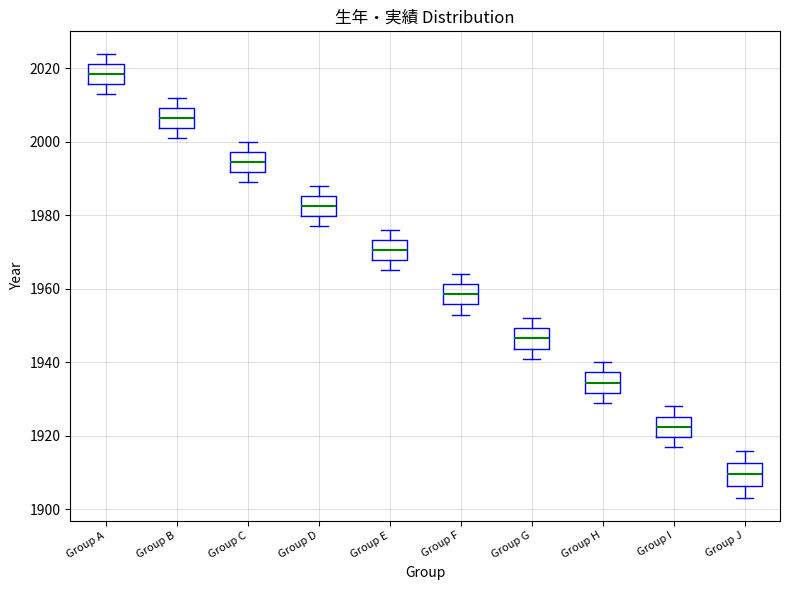

Reading left to right, read every box against the y-axis: the position of its median line, the range the box covers, and the ends of its whiskers. The values are not printed on the chart, so give them approximately, as read against the axis.

Group A: median 2018, box 2016 to 2022, whiskers 2014 to 2024
Group B: median 2006, box 2004 to 2010, whiskers 2002 to 2012
Group C: median 1994, box 1992 to 1998, whiskers 1990 to 2000
Group D: median 1982, box 1980 to 1986, whiskers 1978 to 1988
Group E: median 1970, box 1968 to 1974, whiskers 1966 to 1976
Group F: median 1958, box 1956 to 1962, whiskers 1954 to 1964
Group G: median 1946, box 1944 to 1950, whiskers 1942 to 1952
Group H: median 1934, box 1932 to 1938, whiskers 1930 to 1940
Group I: median 1922, box 1920 to 1926, whiskers 1918 to 1928
Group J: median 1910, box 1906 to 1912, whiskers 1904 to 1916